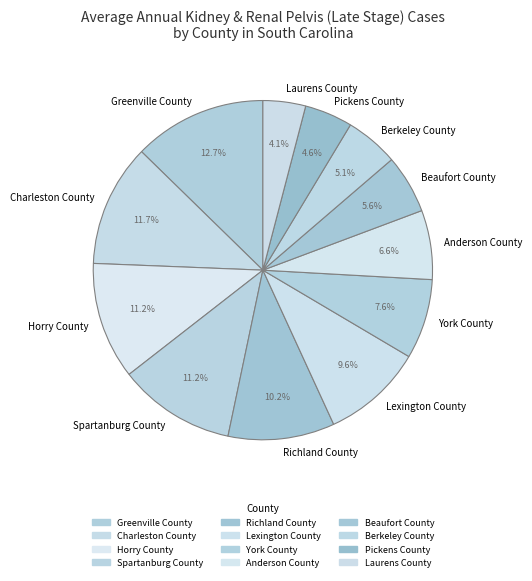

Count the number of slices in the pie.

12